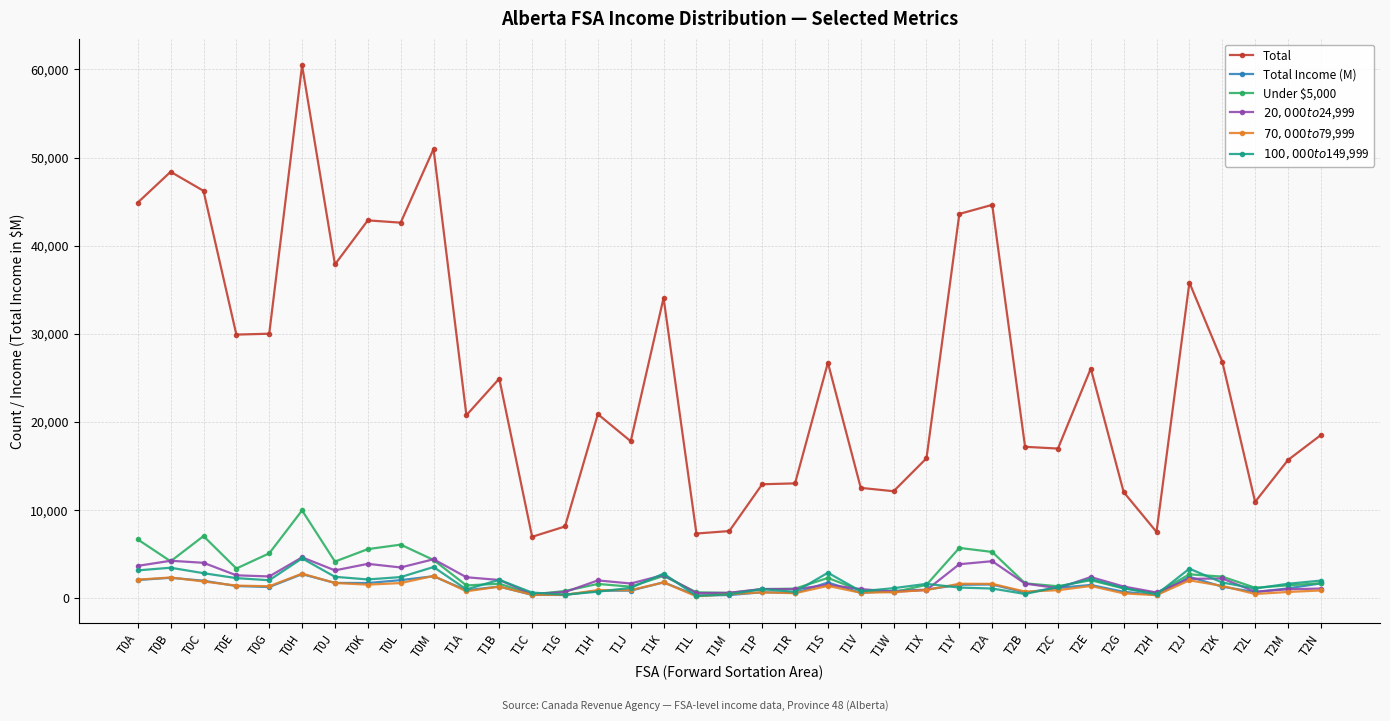

What is the sum of the Total values at T1P and T1J?

30760